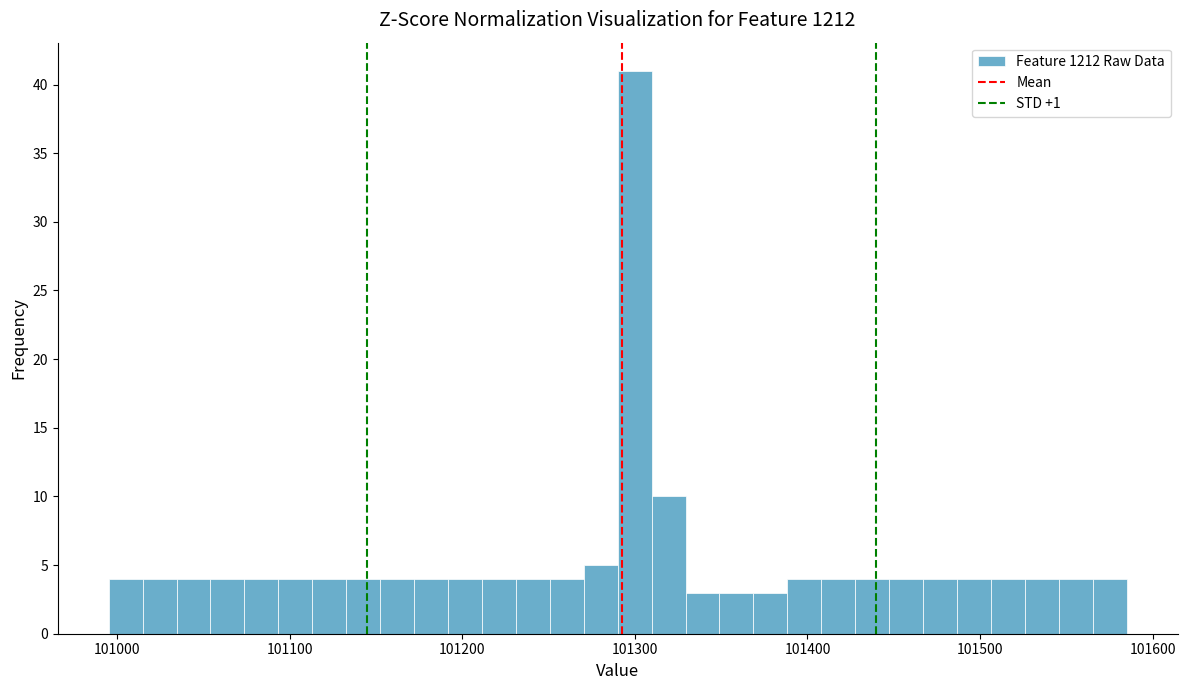

Read against the x-axis, roughly where is the centre of the tallest bar?

101300